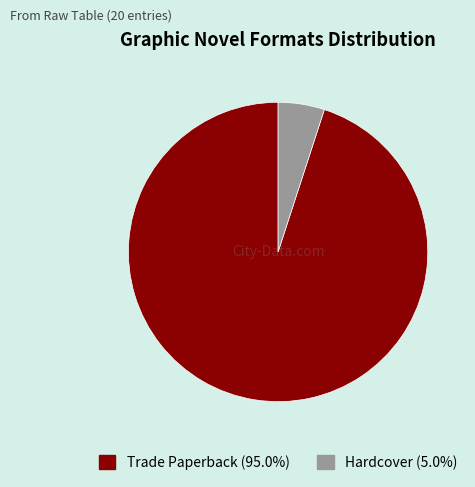

Does Trade Paperback represent more than half of the total?

Yes